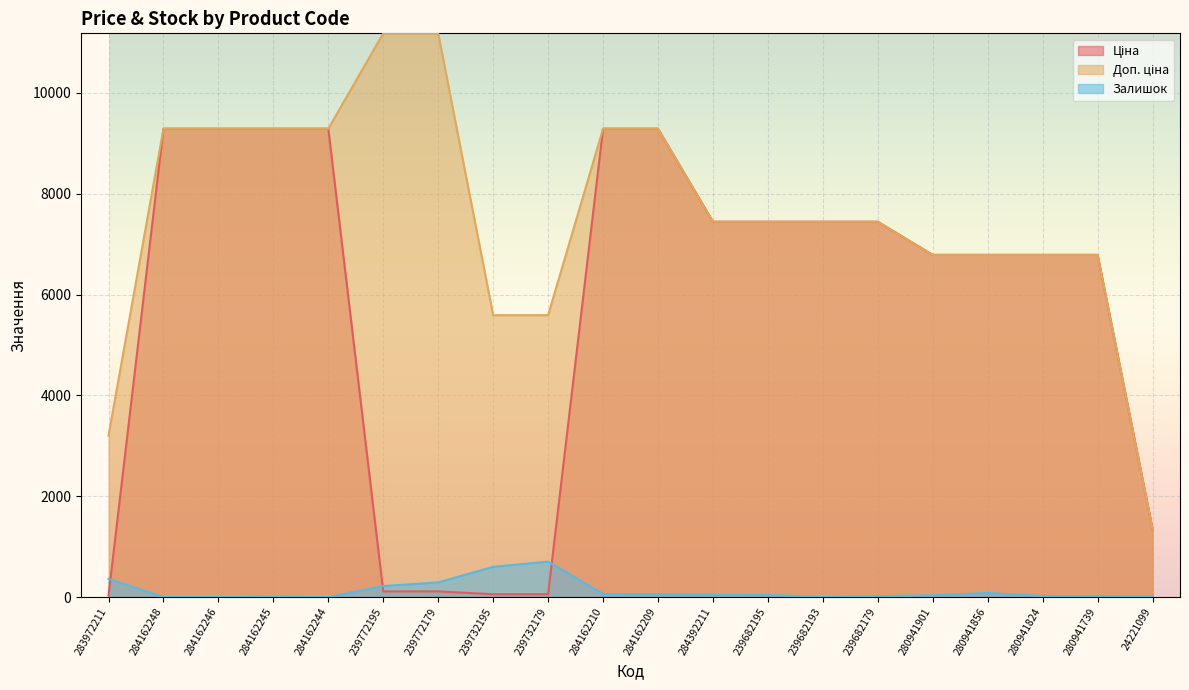

True or false: Доп. ціна and Залишок intersect in this chart.

False